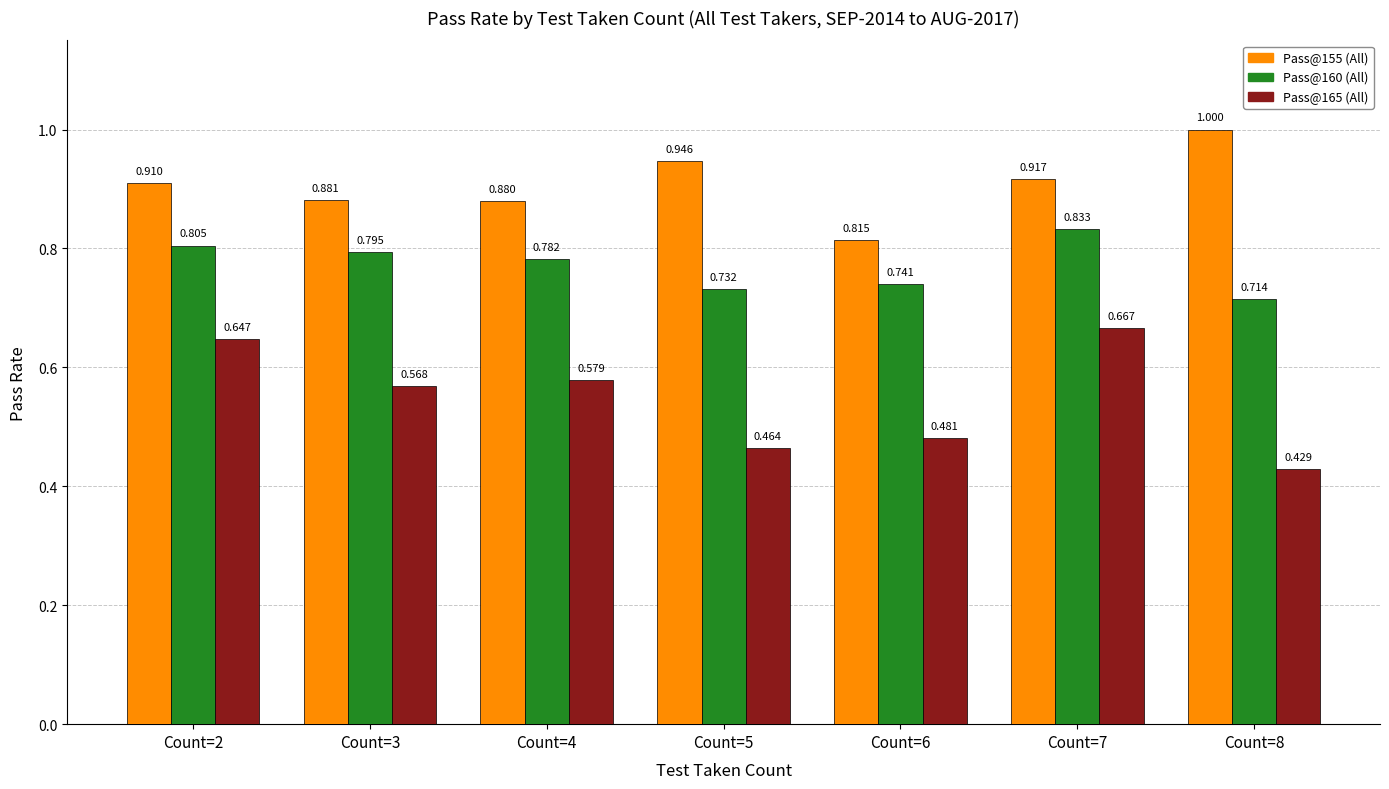

Rank the categories by Pass@155 (All) value from highest to lowest.

Count=8, Count=5, Count=7, Count=2, Count=3, Count=4, Count=6